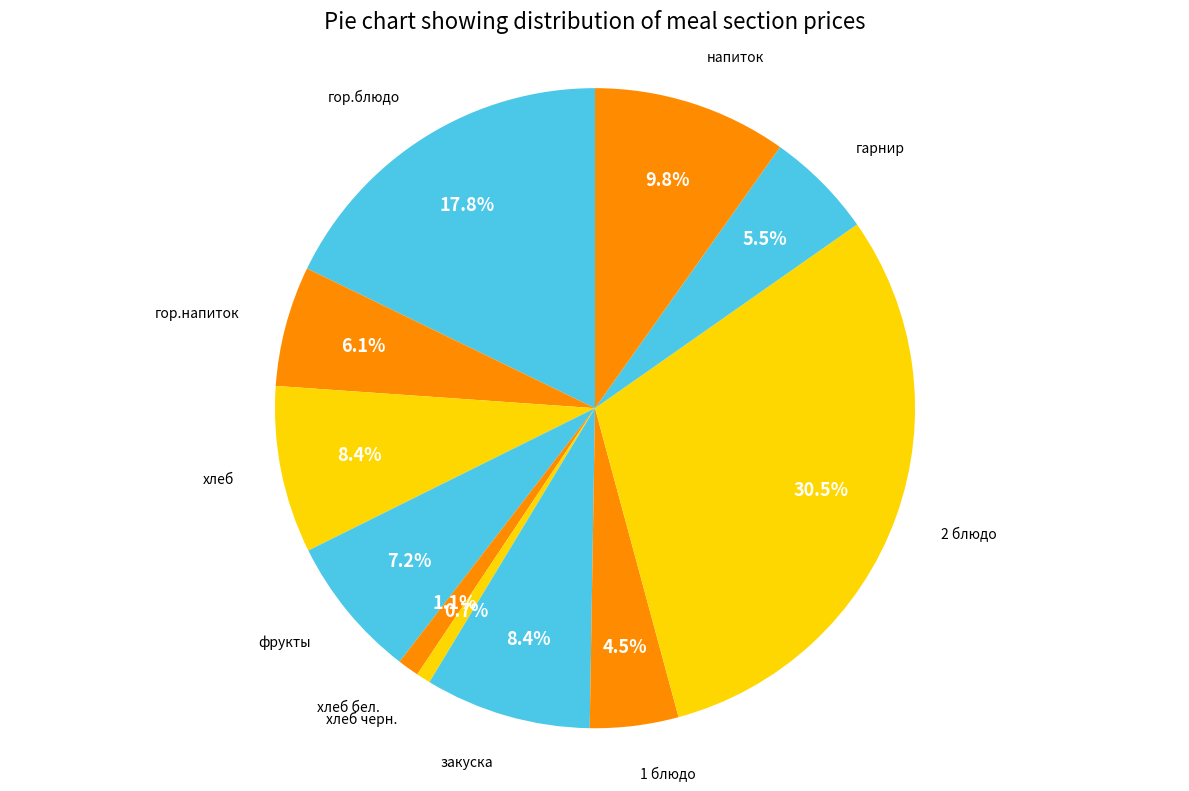

What is the largest slice in the pie chart?

2 блюдо